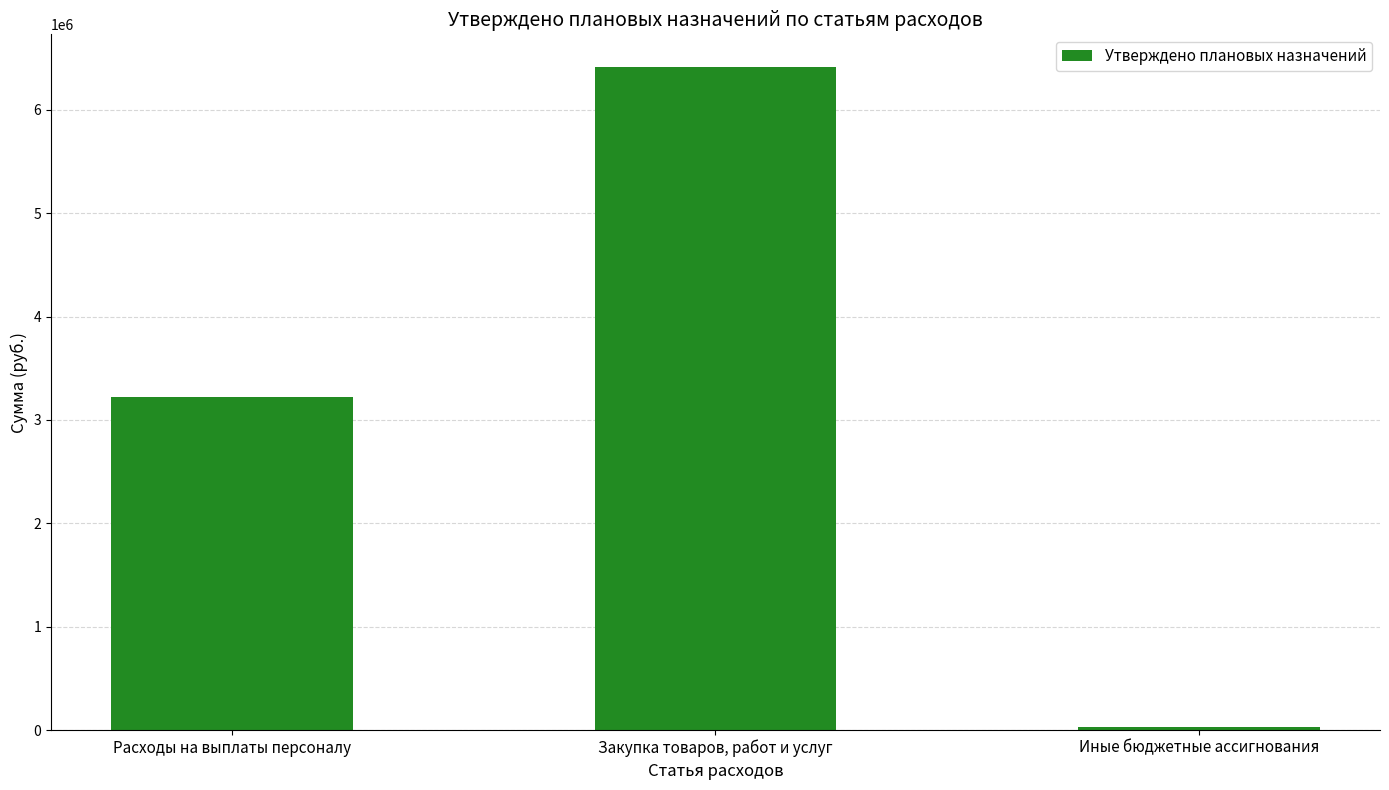

Reading left to right, what are all the values shown in this chart?

3223800.0	6409450.9	27000.0